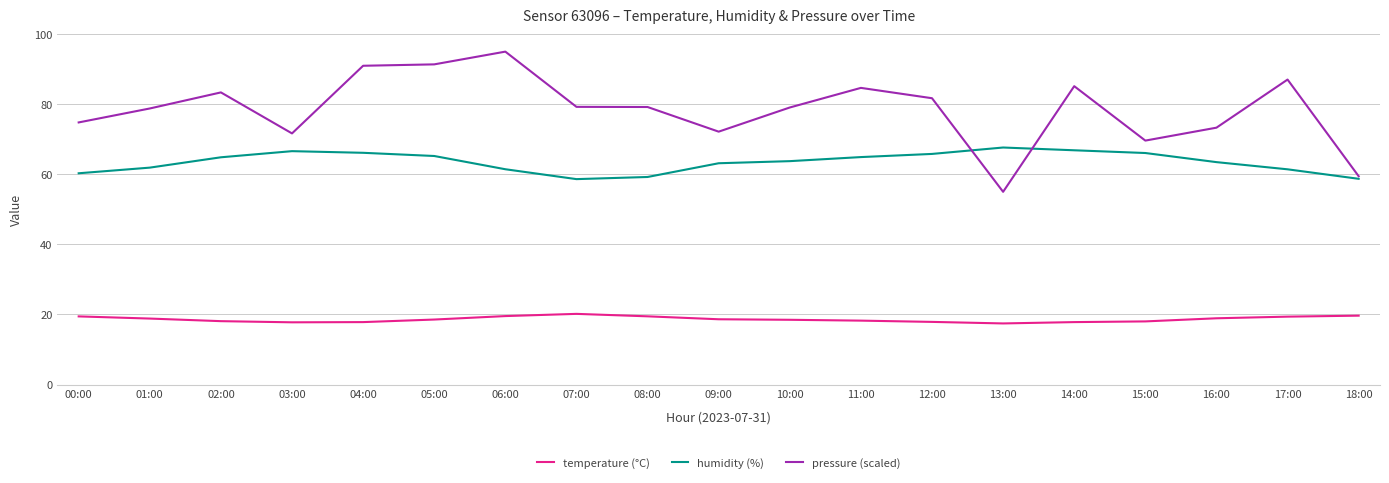

Which category has the lowest value in the pressure (scaled) series?

13:00